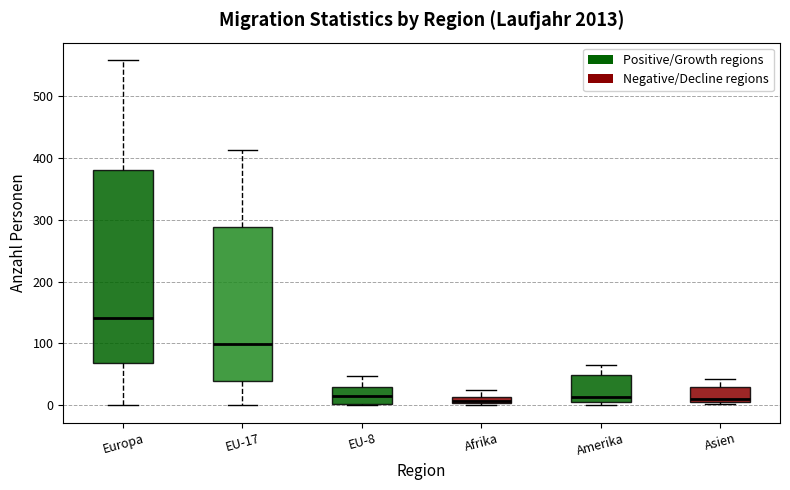

Comparing the boxes themselves (not the whiskers), which one is the tallest?

Europa